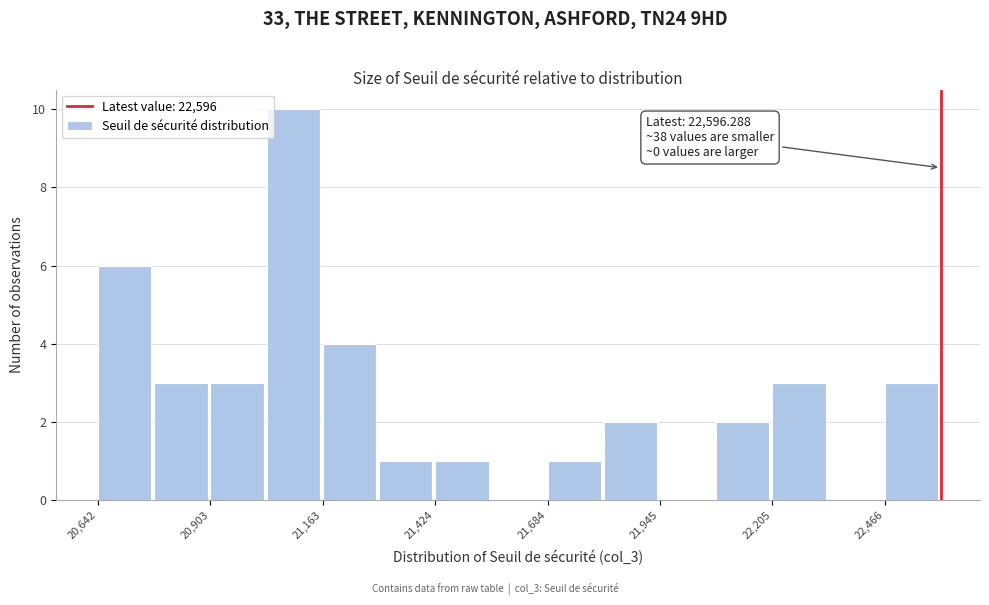

Around what value on the x-axis is the tallest bar? Give the approximate position of its centre, as read against the axis.

21100